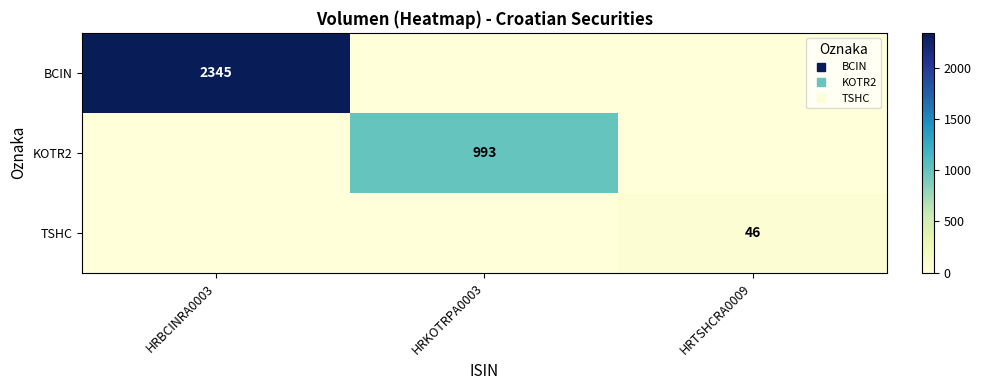

Rank the categories by BCIN value from lowest to highest.

HRKOTRPA0003, HRTSHCRA0009, HRBCINRA0003